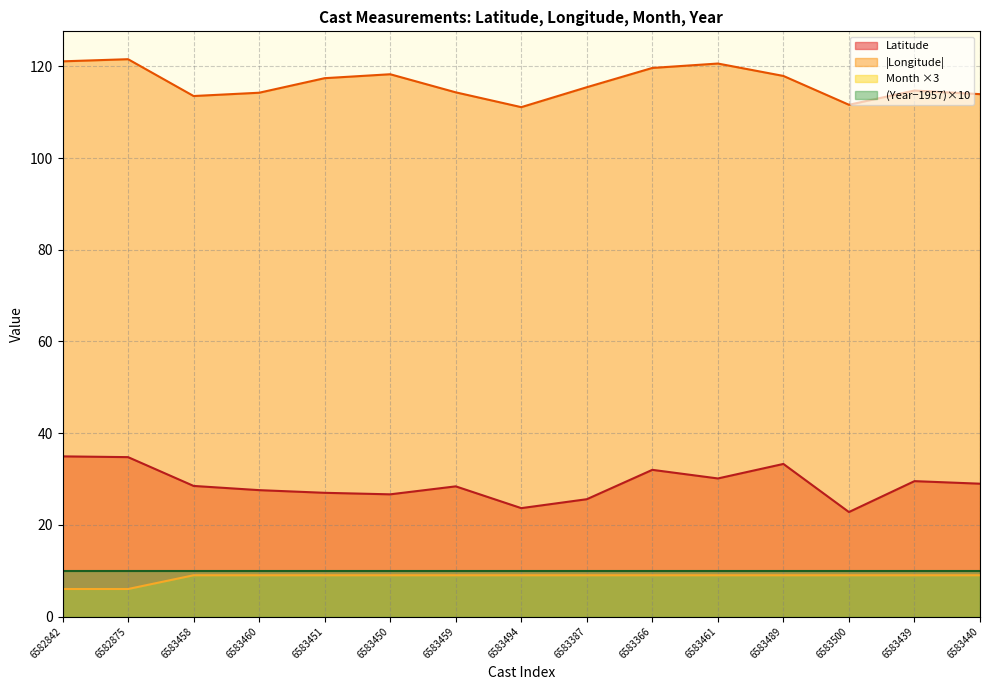

Which series has the widest spread of values?

Latitude